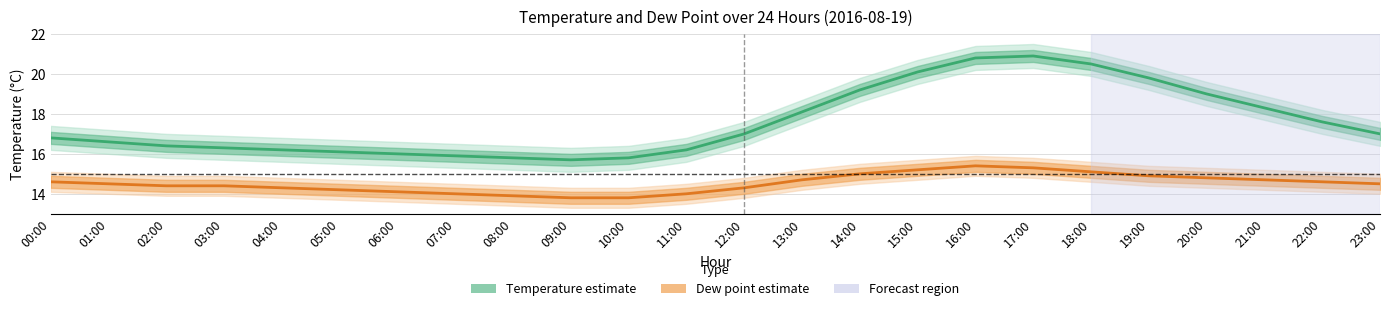

Reading left to right, extract all data points from this chart.

Temperature estimate: 16.8	16.6	16.4	16.3	16.2	16.1	16.0	15.9	15.8	15.7	15.8	16.2	17.0	18.1	19.2	20.1	20.8	20.9	20.5	19.8	19.0	18.3	17.6	17.0
Dew point estimate: 14.6	14.5	14.4	14.4	14.3	14.2	14.1	14.0	13.9	13.8	13.8	14.0	14.3	14.7	15.0	15.2	15.4	15.3	15.1	14.9	14.8	14.7	14.6	14.5